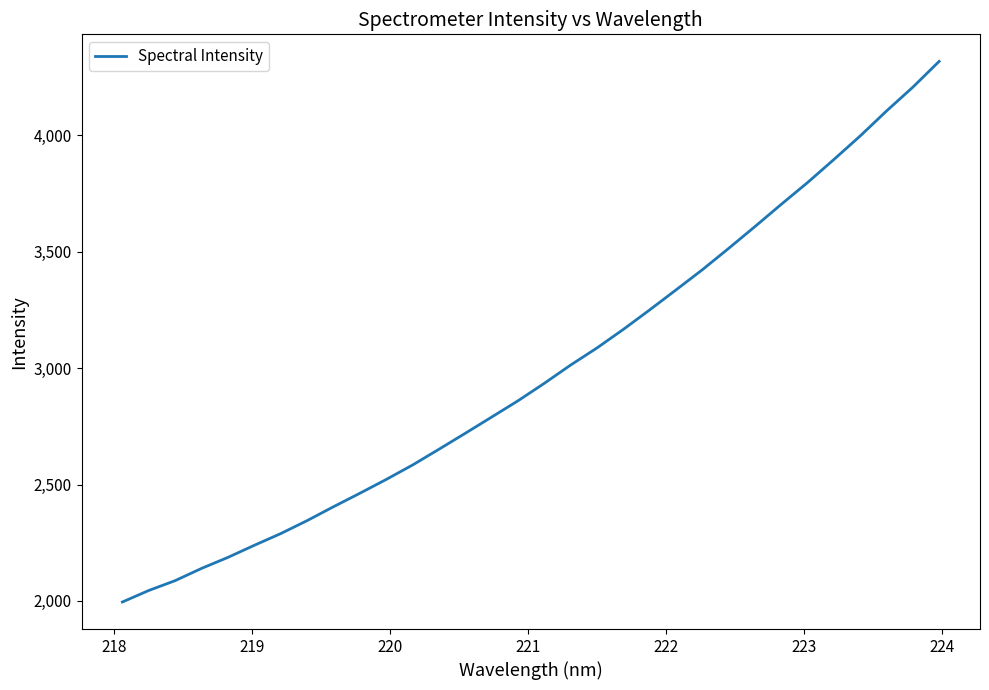

What is the average value?

2990.0